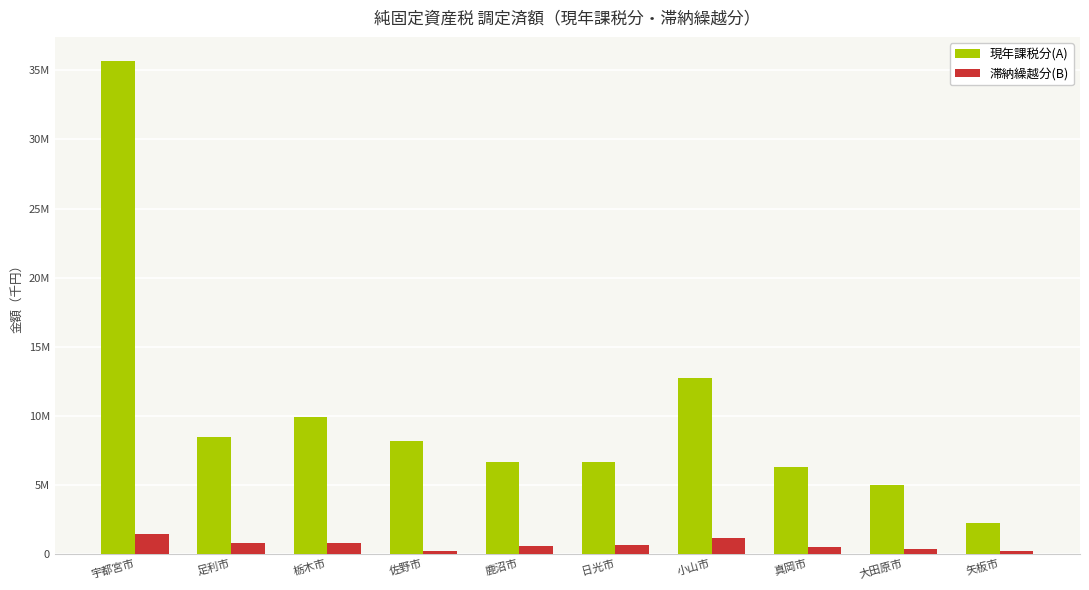

Where does the 滞納繰越分(B) series first go above 637303?

宇都宮市